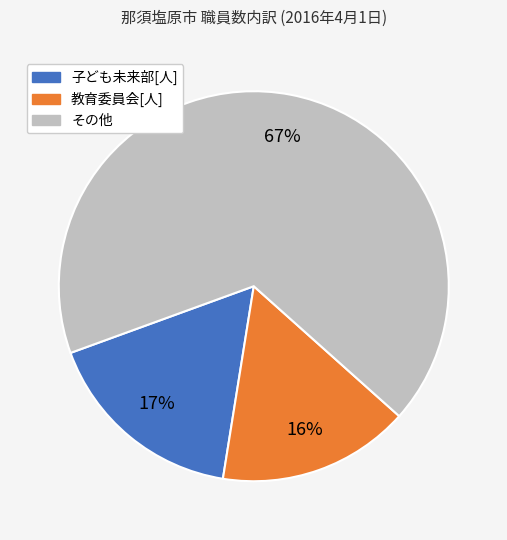

To the nearest percent, what is the difference between the largest and smallest slice percentages?

51%